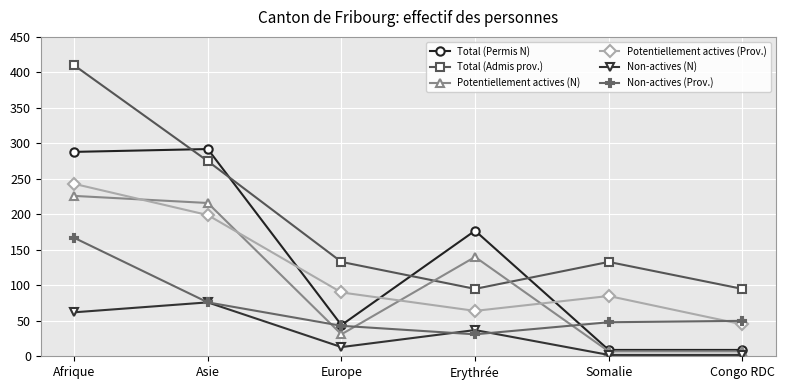

What is the difference between the maximum and minimum values in the Total (Admis prov.) series?

315